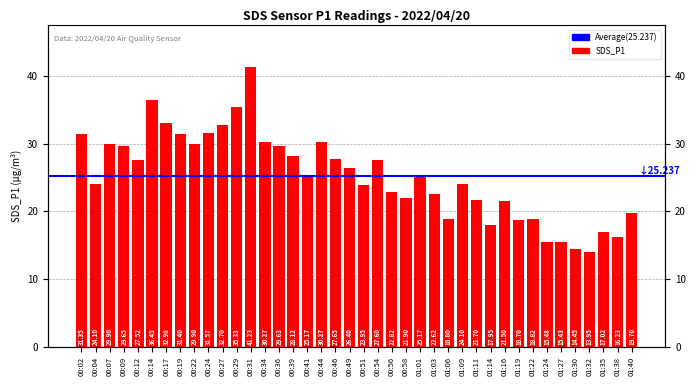

What is the sum of the values at 00:56 and 00:19?

54.2